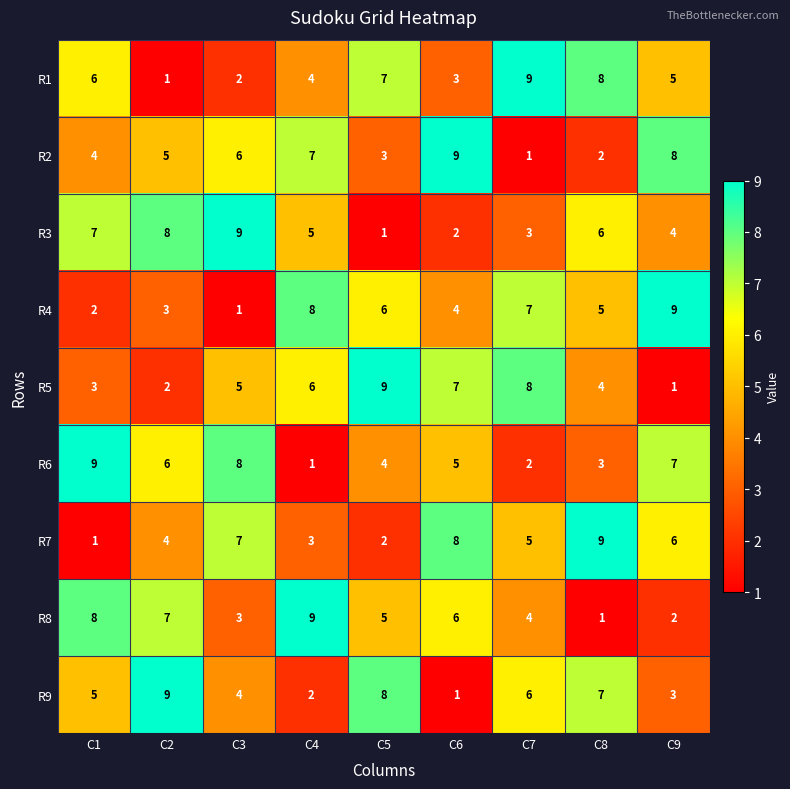

True or false: R9 has a value of 9 at C2.

True